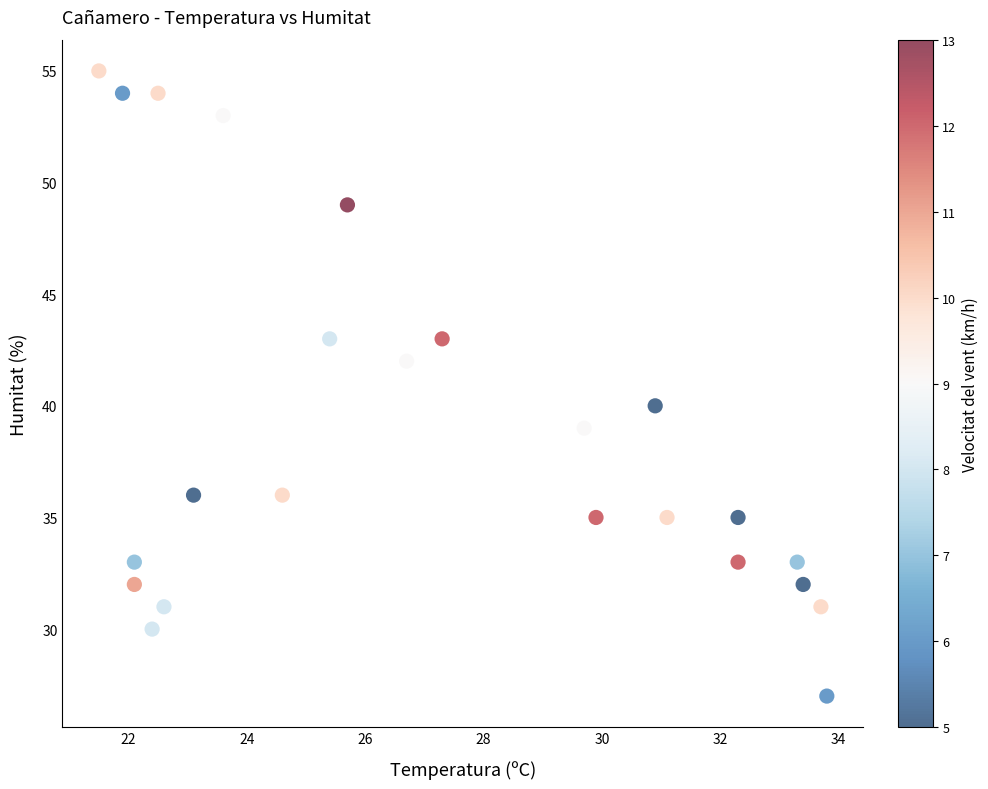

What is the range of Y values (max minus min)?

28